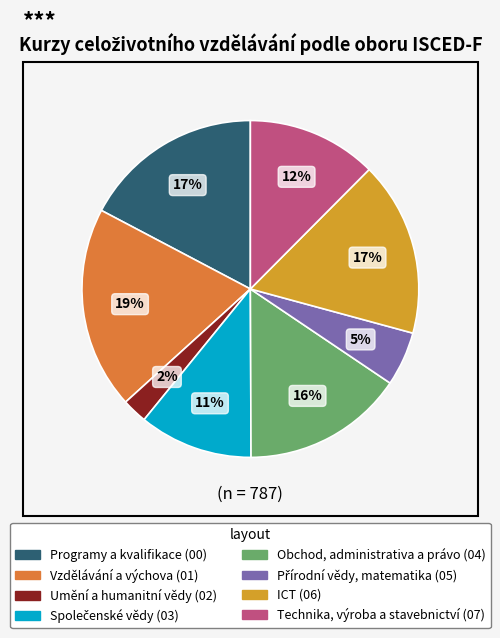

Is there a majority slice in this chart?

No